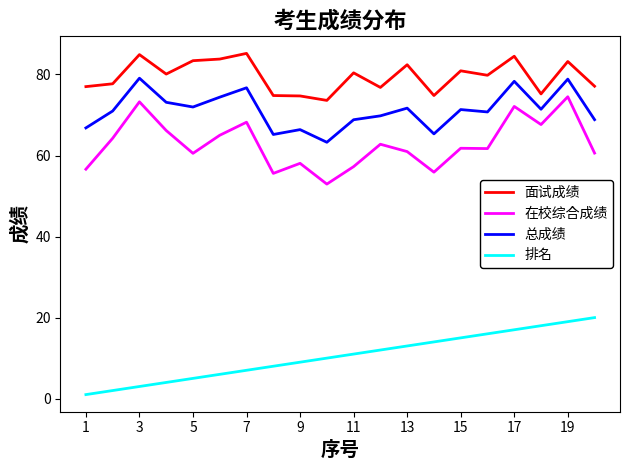

True or false: 在校综合成绩 and 面试成绩 cross at least once.

False